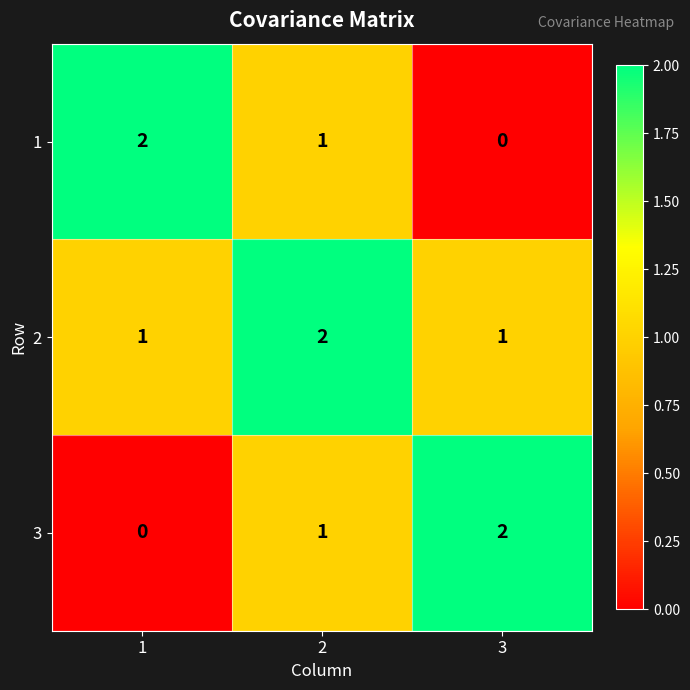

At which category is the sum across all series the highest?

2